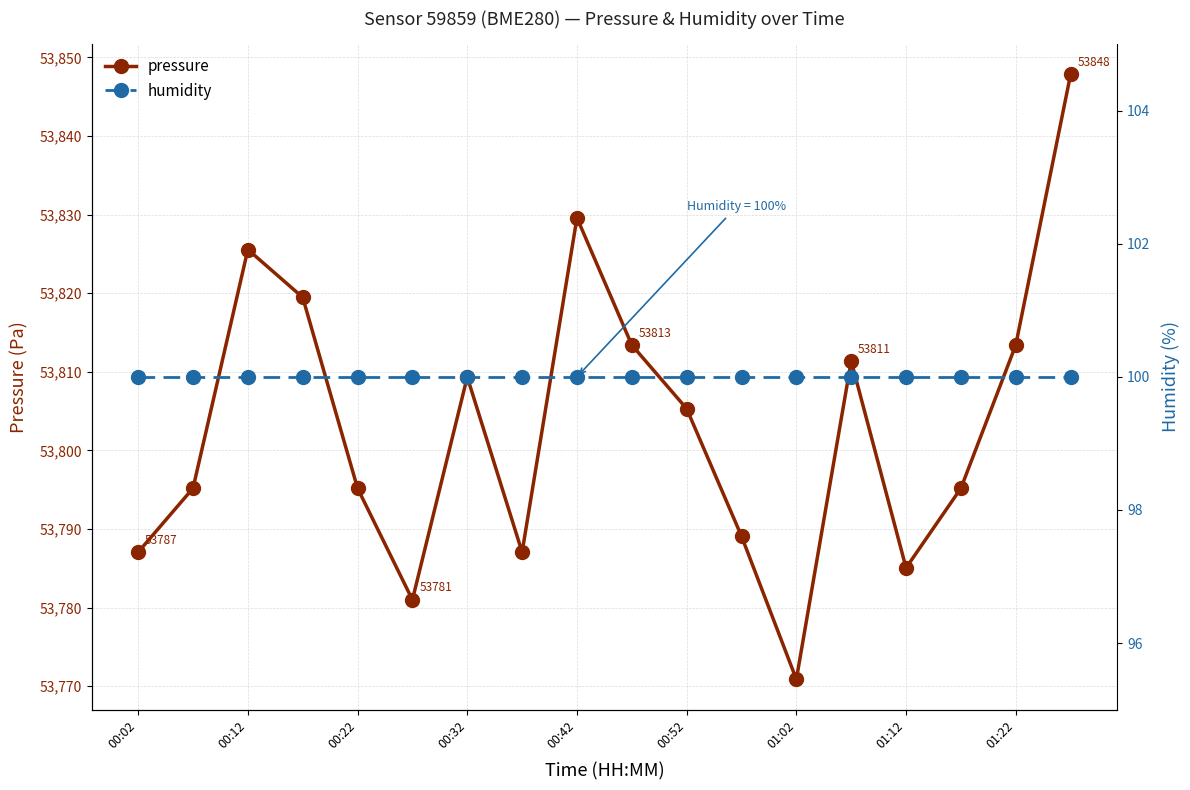

At which category is the sum across all series the highest?

17